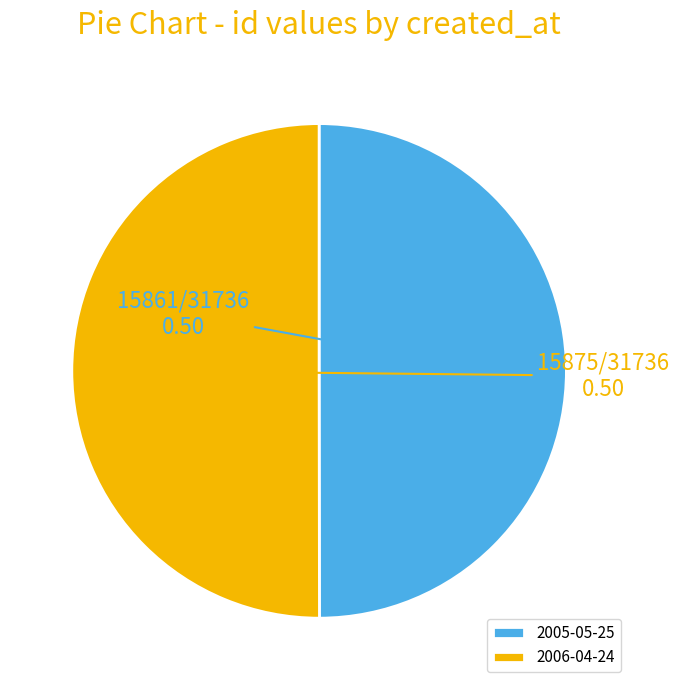

Do 2006-04-24 and 2005-05-25 together represent more than half of the pie?

Yes